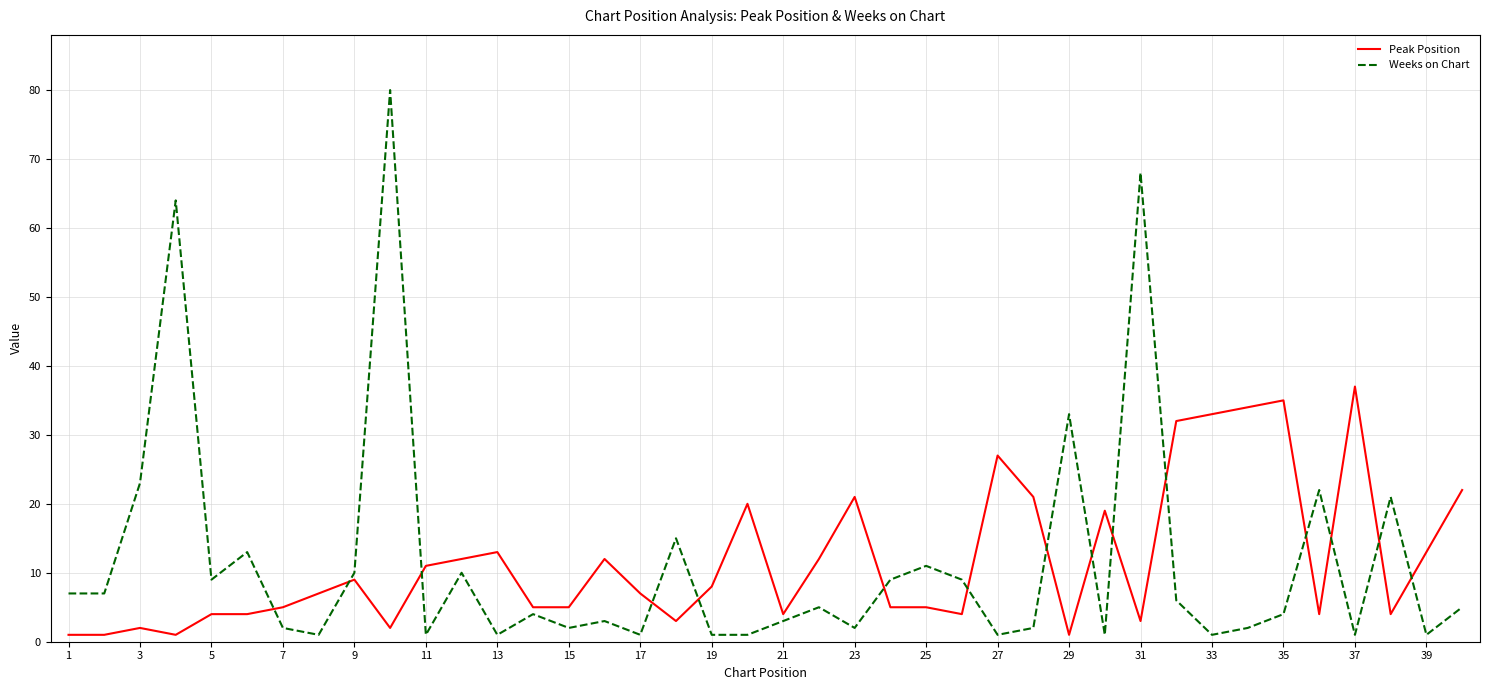

What is the difference between the second highest and minimum values in the Peak Position series?

34